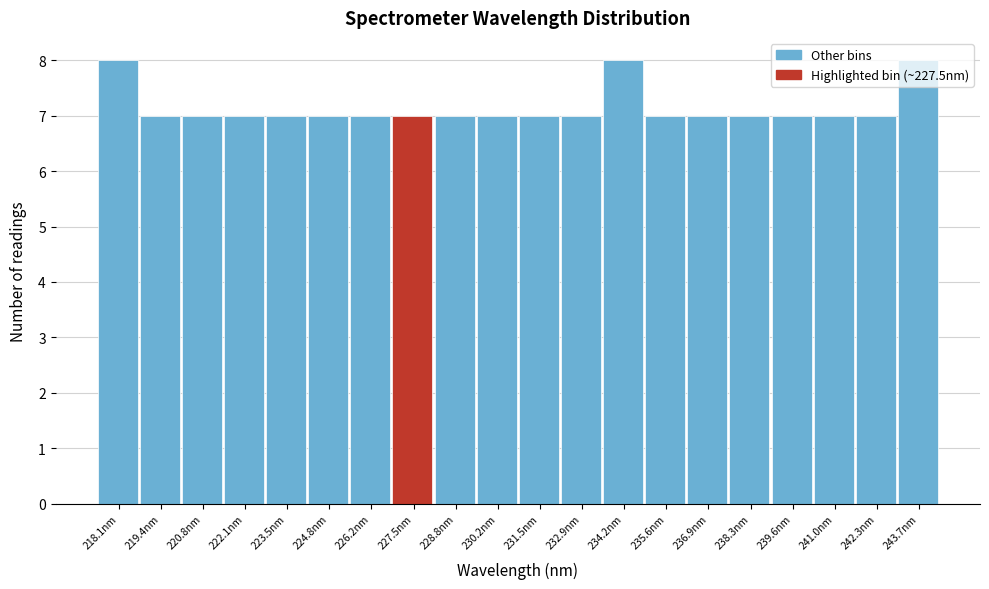

What is the minimum value shown in the chart?

7